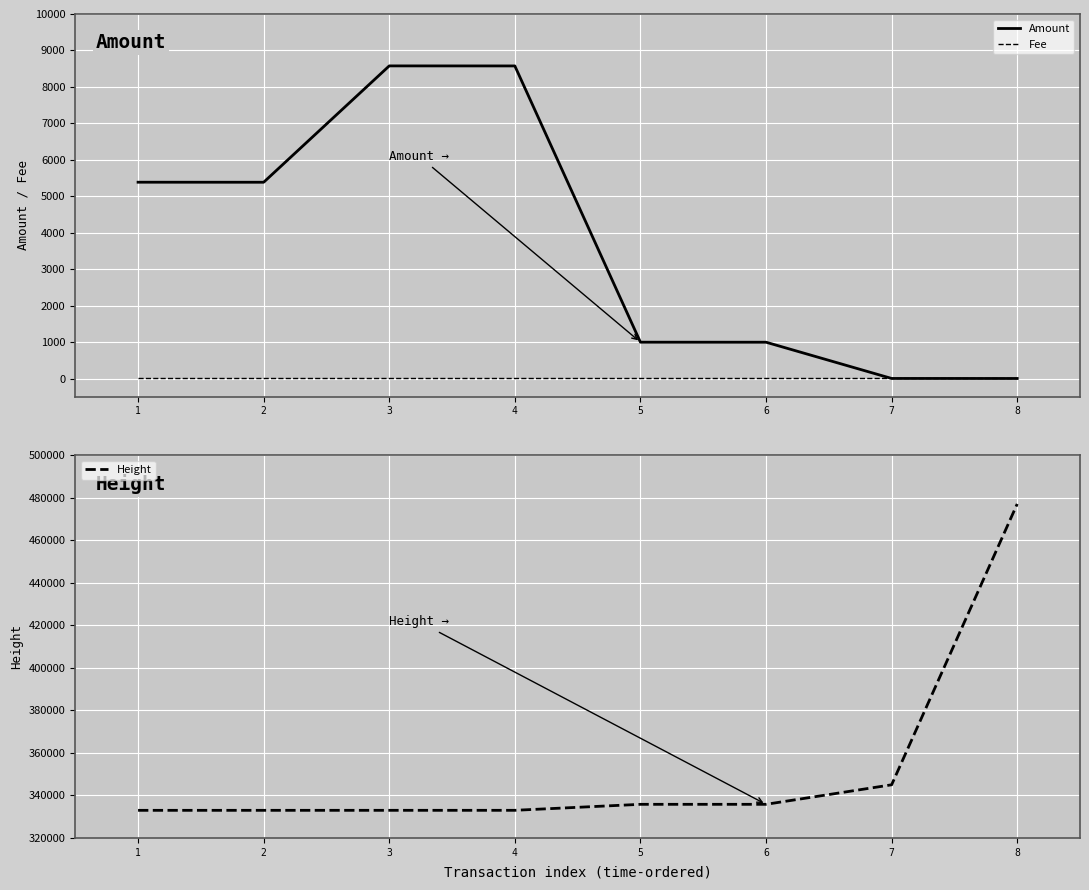

At which category is the sum across all series the highest?

8